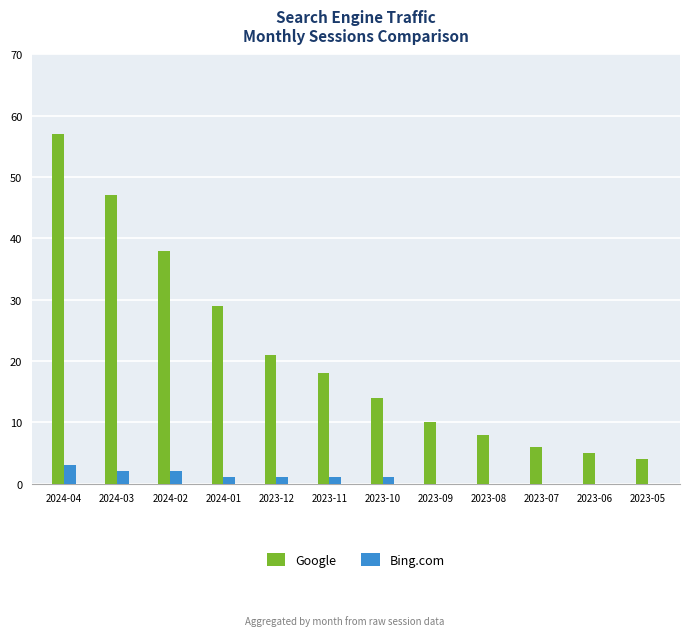

Which series has the largest total across all categories?

Google